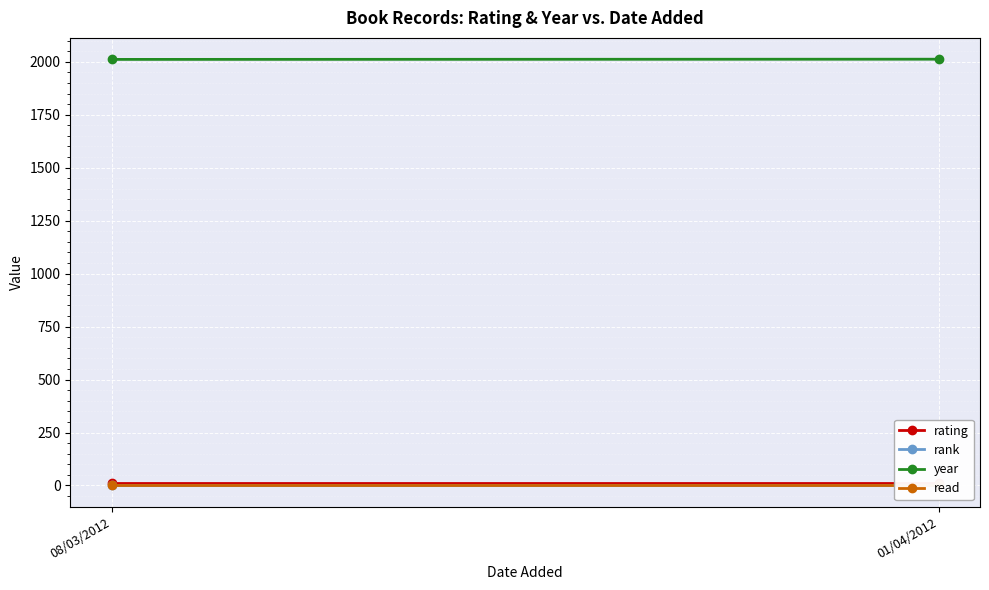

The year series shows 2012 at 01/04/2012. True or false?

True